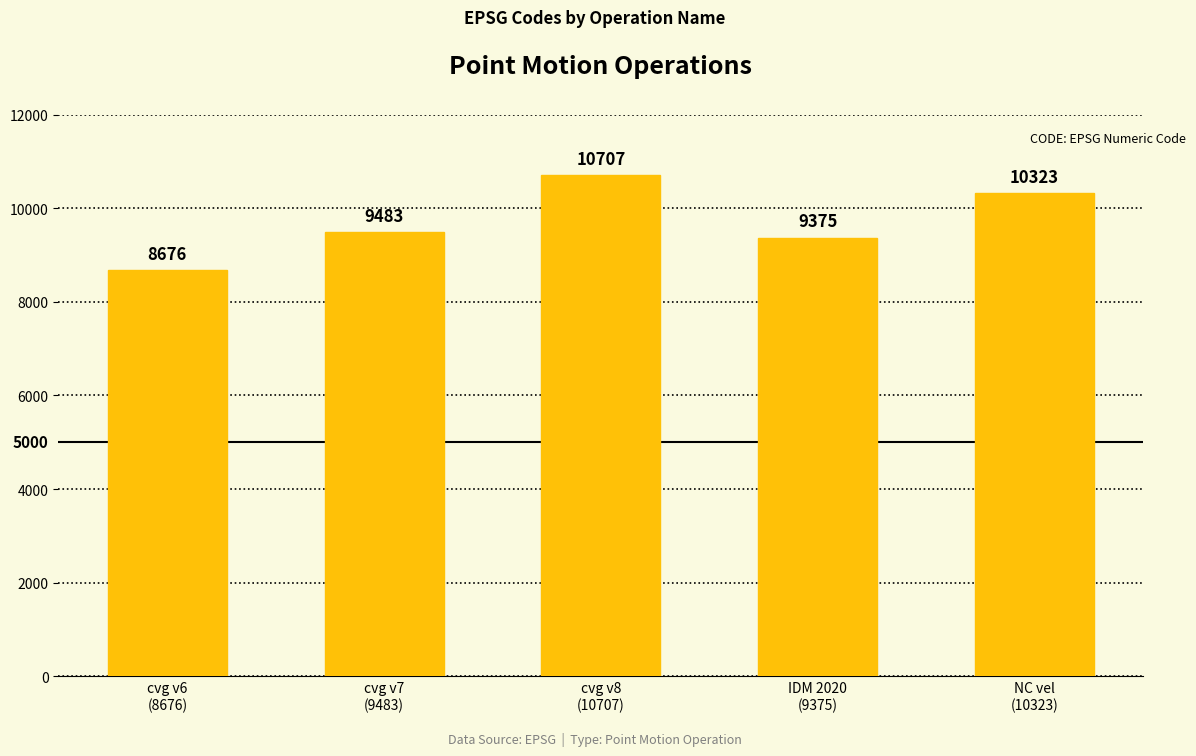

List the labels in order of value, smallest first.

cvg v6
(8676), IDM 2020
(9375), cvg v7
(9483), NC vel
(10323), cvg v8
(10707)